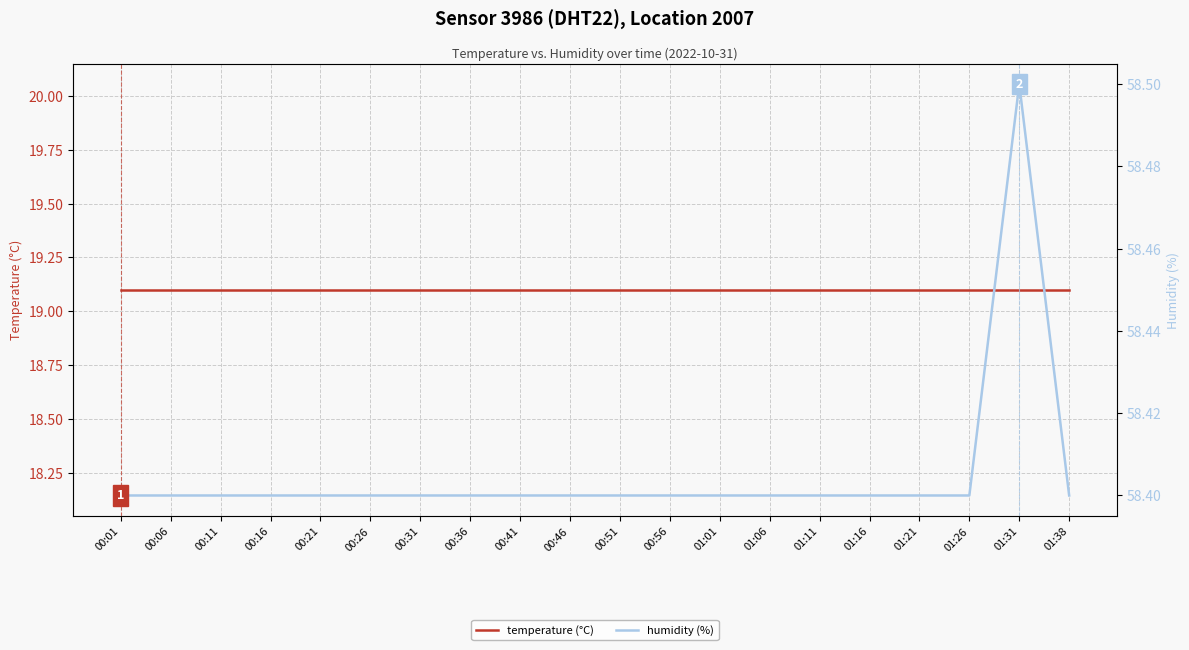

Reading right to left, list all the values displayed in this chart.

temperature (°C): 01:38=19.1	01:31=19.1	01:26=19.1	01:21=19.1	01:16=19.1	01:11=19.1	01:06=19.1	01:01=19.1	00:56=19.1	00:51=19.1	00:46=19.1	00:41=19.1	00:36=19.1	00:31=19.1	00:26=19.1	00:21=19.1	00:16=19.1	00:11=19.1	00:06=19.1	00:01=19.1
humidity (%): 01:38=58.4	01:31=58.5	01:26=58.4	01:21=58.4	01:16=58.4	01:11=58.4	01:06=58.4	01:01=58.4	00:56=58.4	00:51=58.4	00:46=58.4	00:41=58.4	00:36=58.4	00:31=58.4	00:26=58.4	00:21=58.4	00:16=58.4	00:11=58.4	00:06=58.4	00:01=58.4